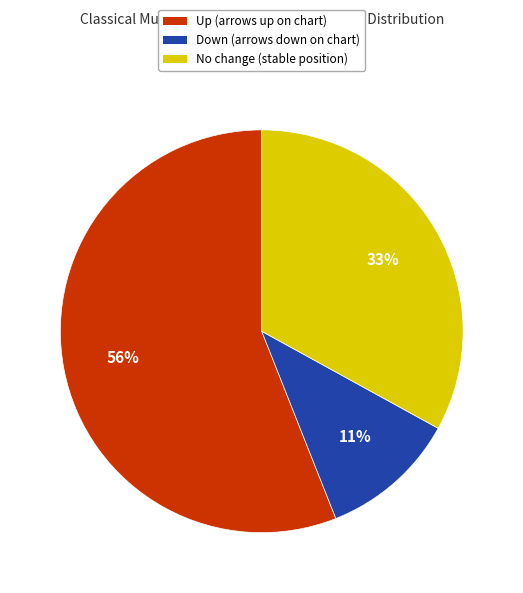

Is there a majority slice in this chart?

Yes